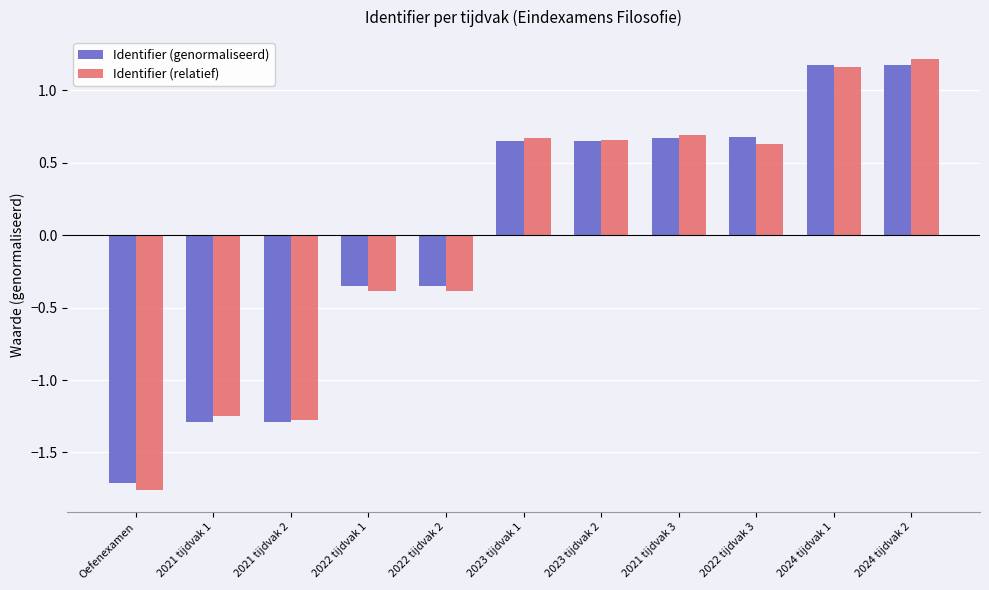

The value of Identifier (relatief) at 2021 tijdvak 2 is -1.3. True or false?

True